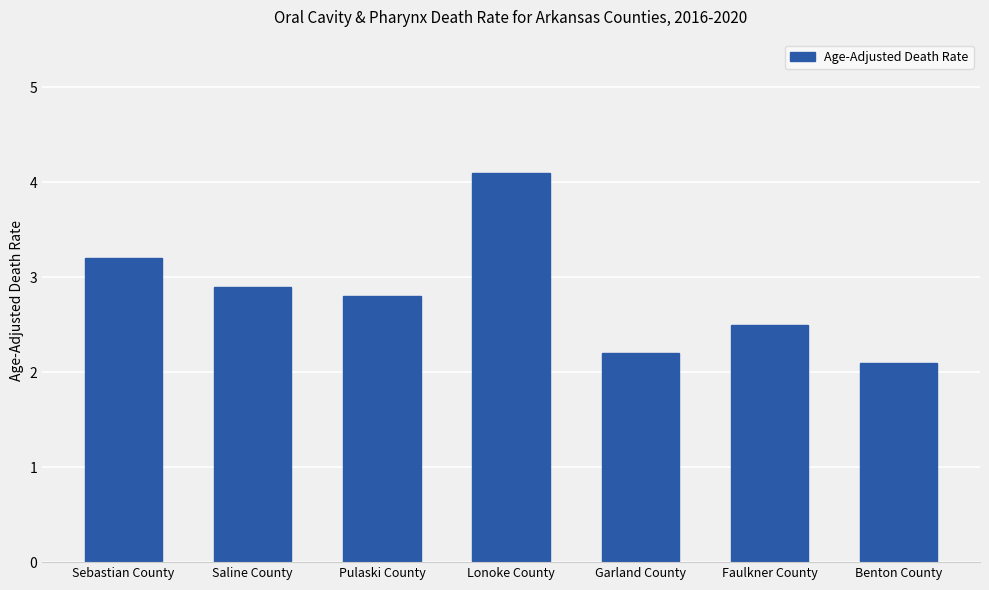

How many categories are shown in the chart?

7